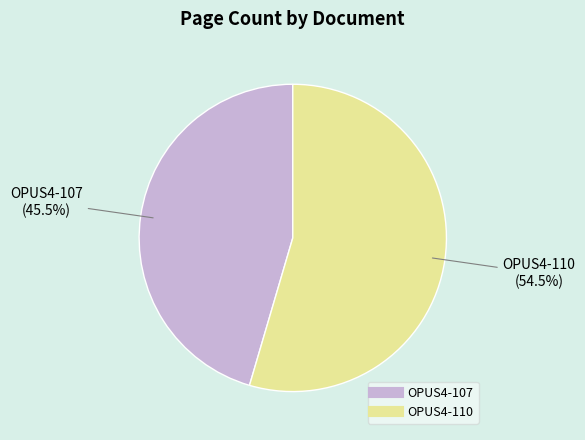

What is the total percentage of OPUS4-107 and OPUS4-110?

100.0%